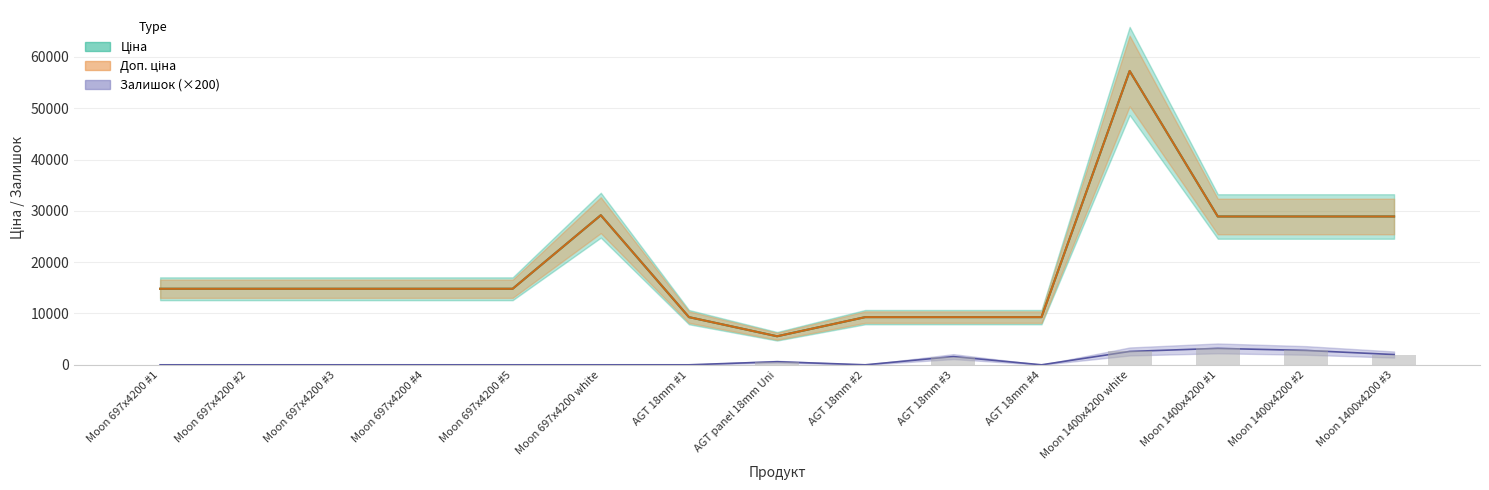

Which series has the largest total across all categories?

Ціна